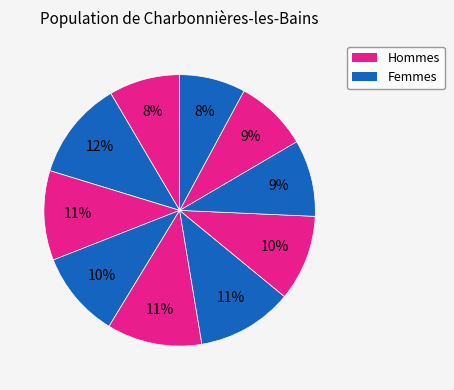

Count the number of slices in the pie.

10